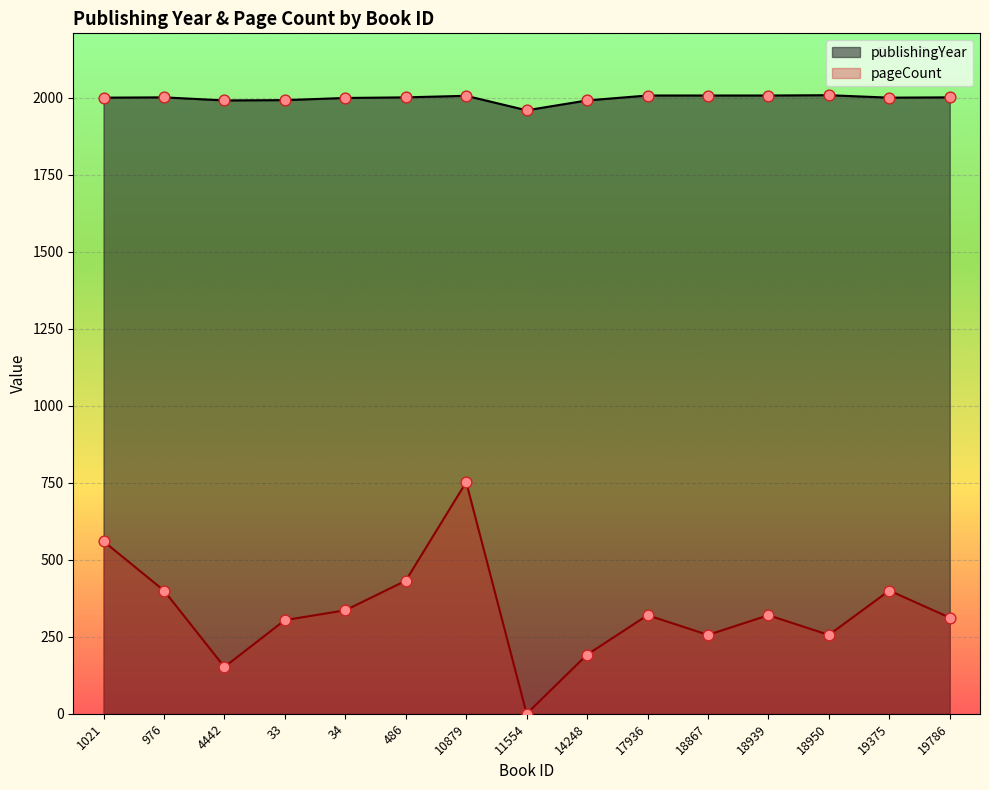

Which series has the largest total across all categories?

publishingYear